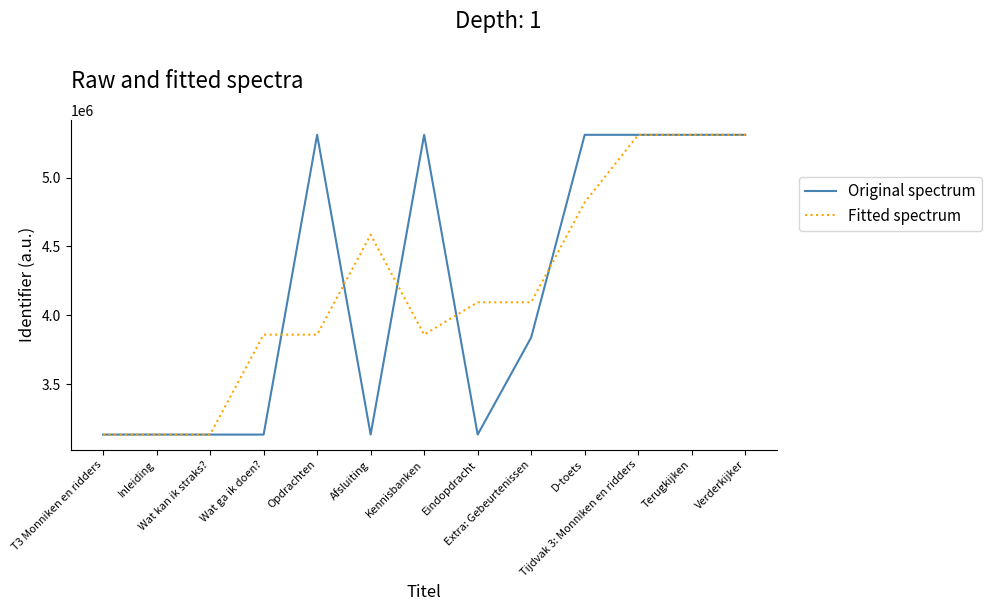

Which series has the widest spread of values?

Original spectrum